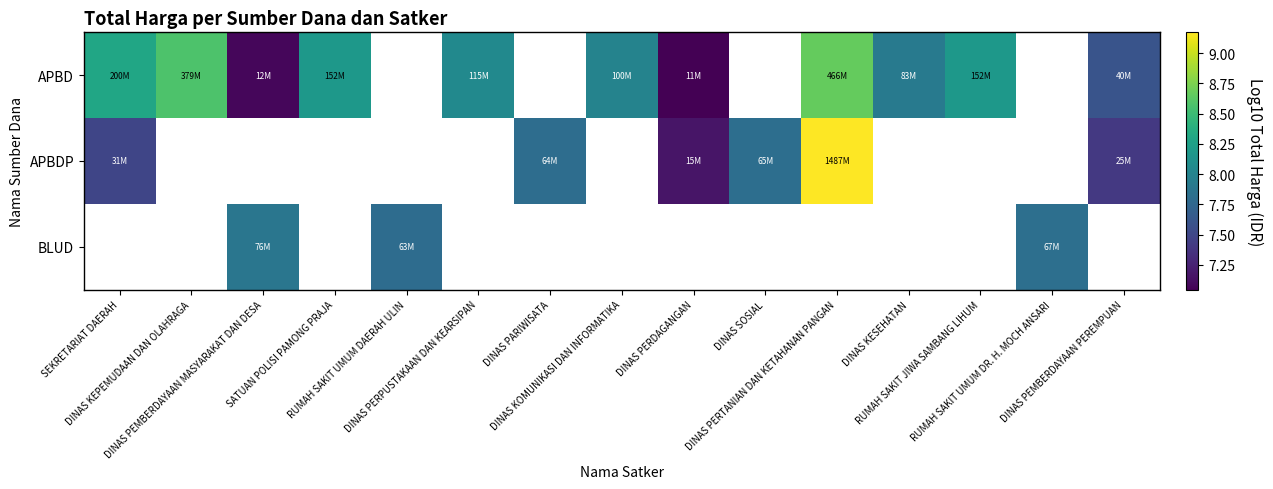

How many values in APBD are above zero?

11